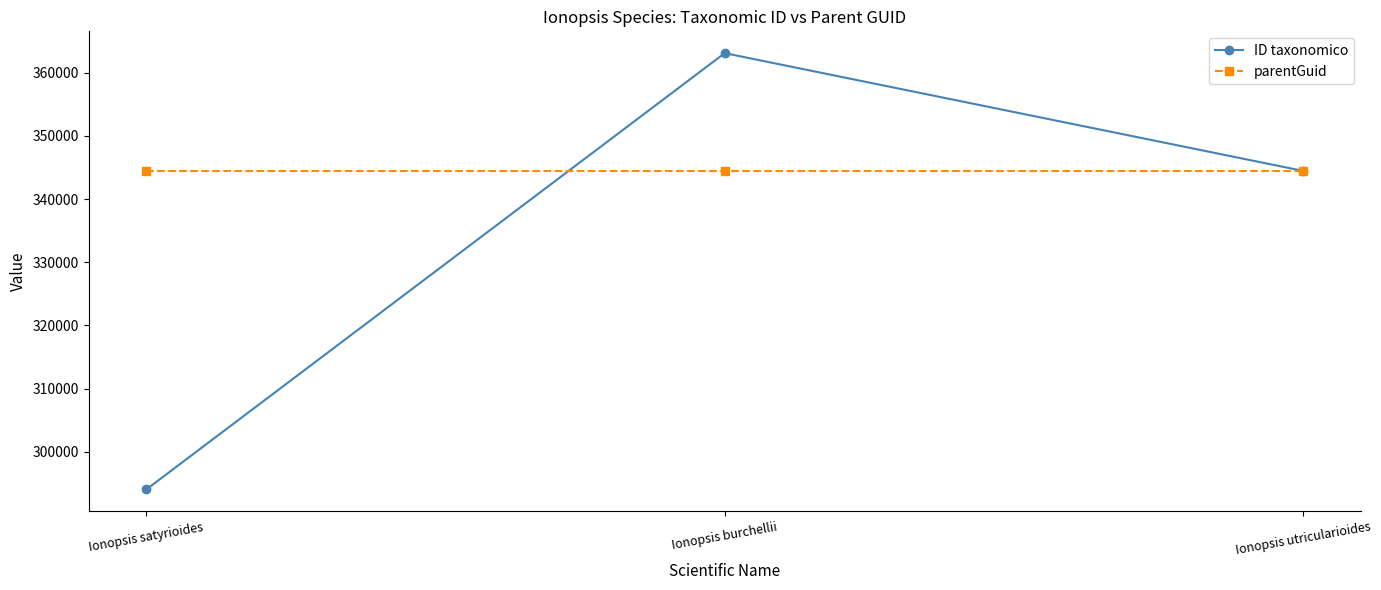

List the series in order of their peak value, lowest first.

parentGuid, ID taxonomico